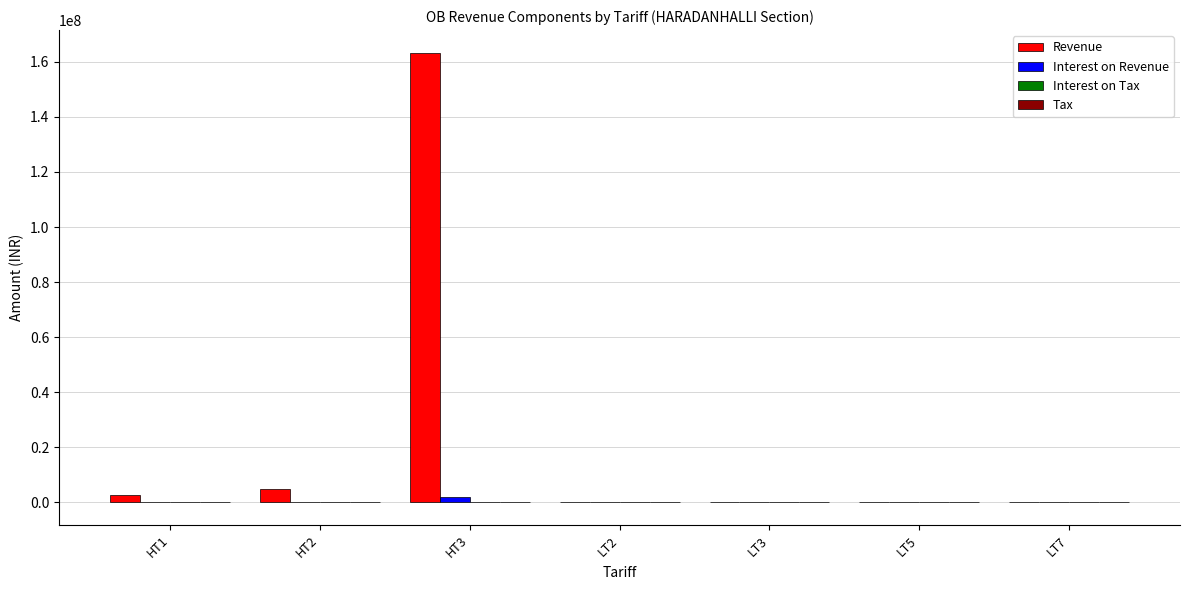

What is the sum of all Revenue values?

170969674.9